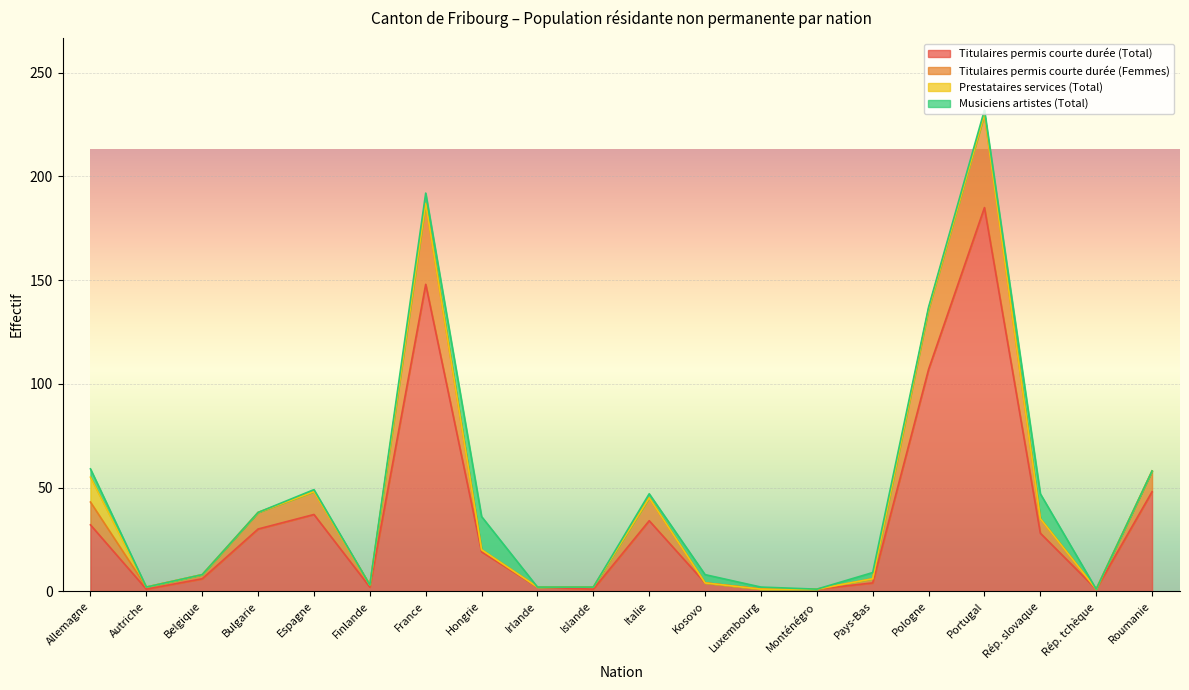

What is the lowest value of the Titulaires permis courte durée (Total) series?

1